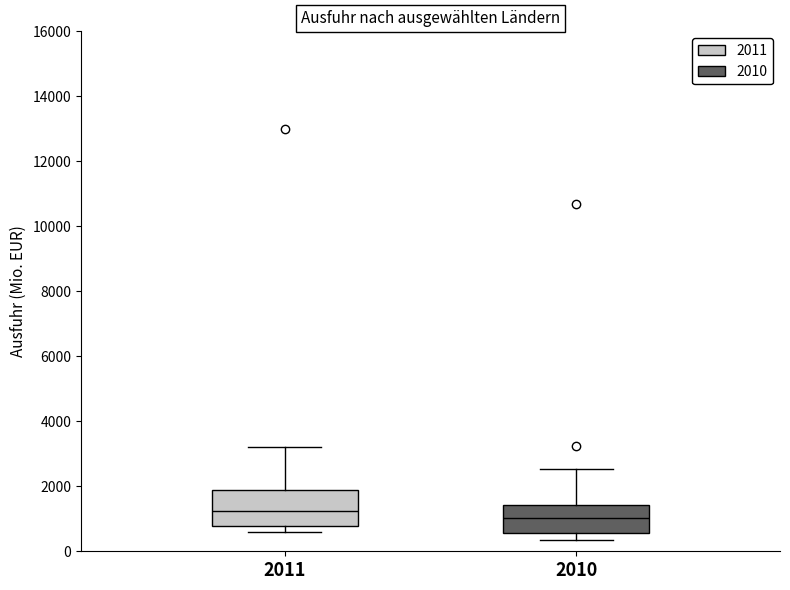

Reading left to right, transcribe this box plot: for each box, give where its median line is, the range the box spans, and where its two whiskers end, as read against the y-axis. The values are not printed on the chart, so give them approximately, as read against the axis.

2011: median 1200, box 800 to 1800, whiskers 600 to 3200
2010: median 1000, box 600 to 1400, whiskers 400 to 2600